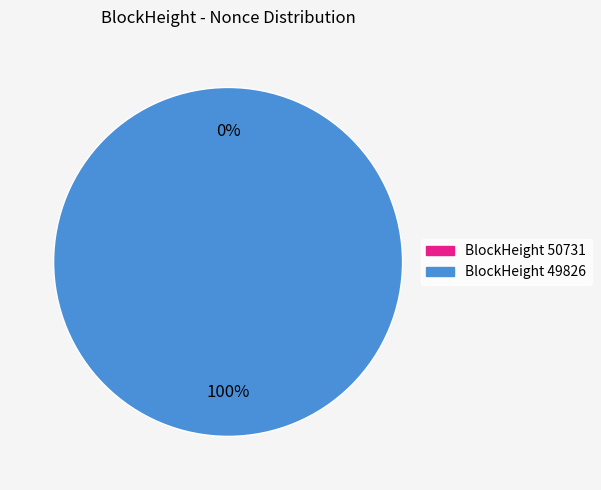

Between 50731 and 49826, which is larger?

49826